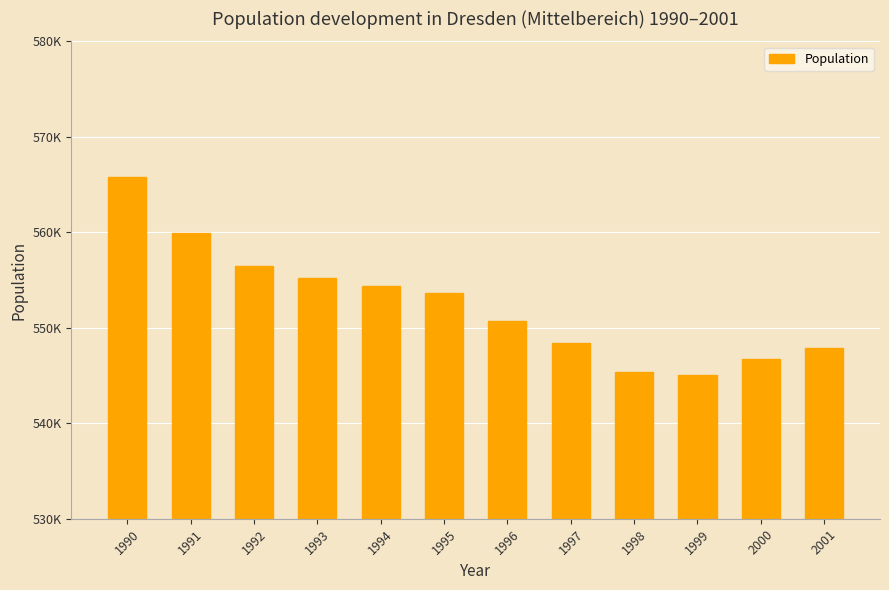

Does the chart contain any negative values?

No